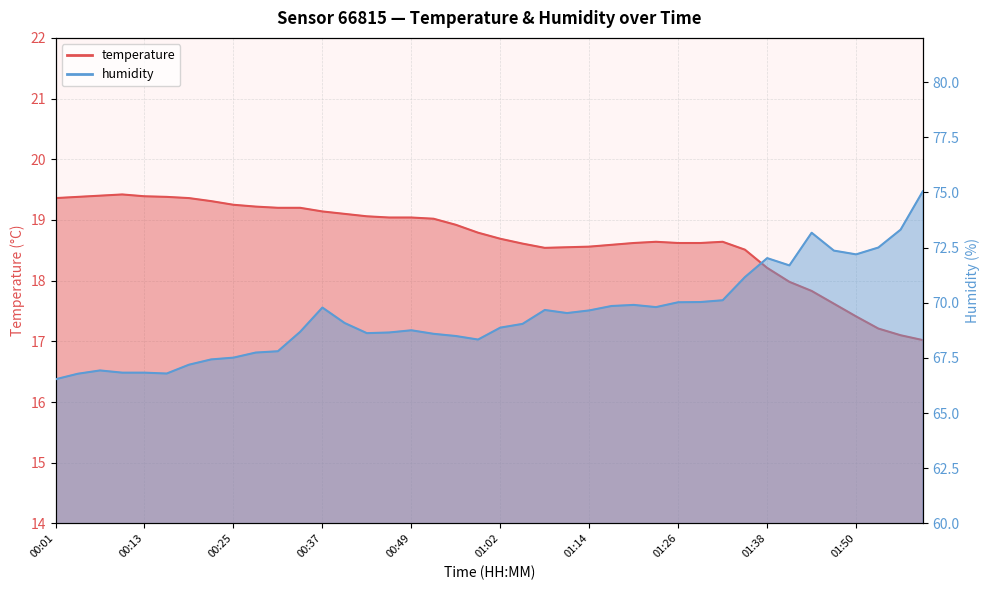

What is the difference between the humidity values at 00:31 and 00:55?

0.7